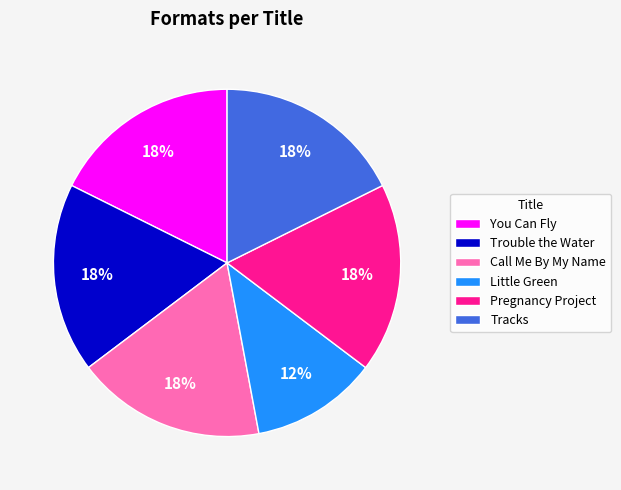

To the nearest percent, what percentage of the pie is Trouble the Water?

18%